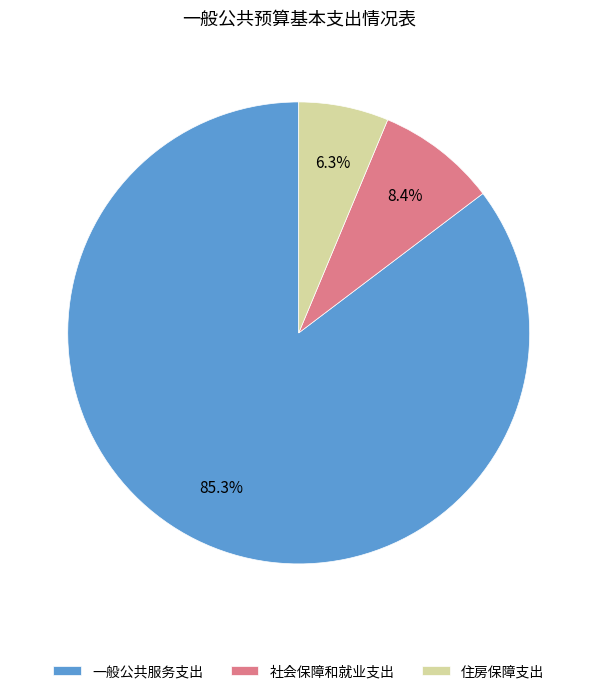

Between 社会保障和就业支出 and 住房保障支出, which is larger?

社会保障和就业支出